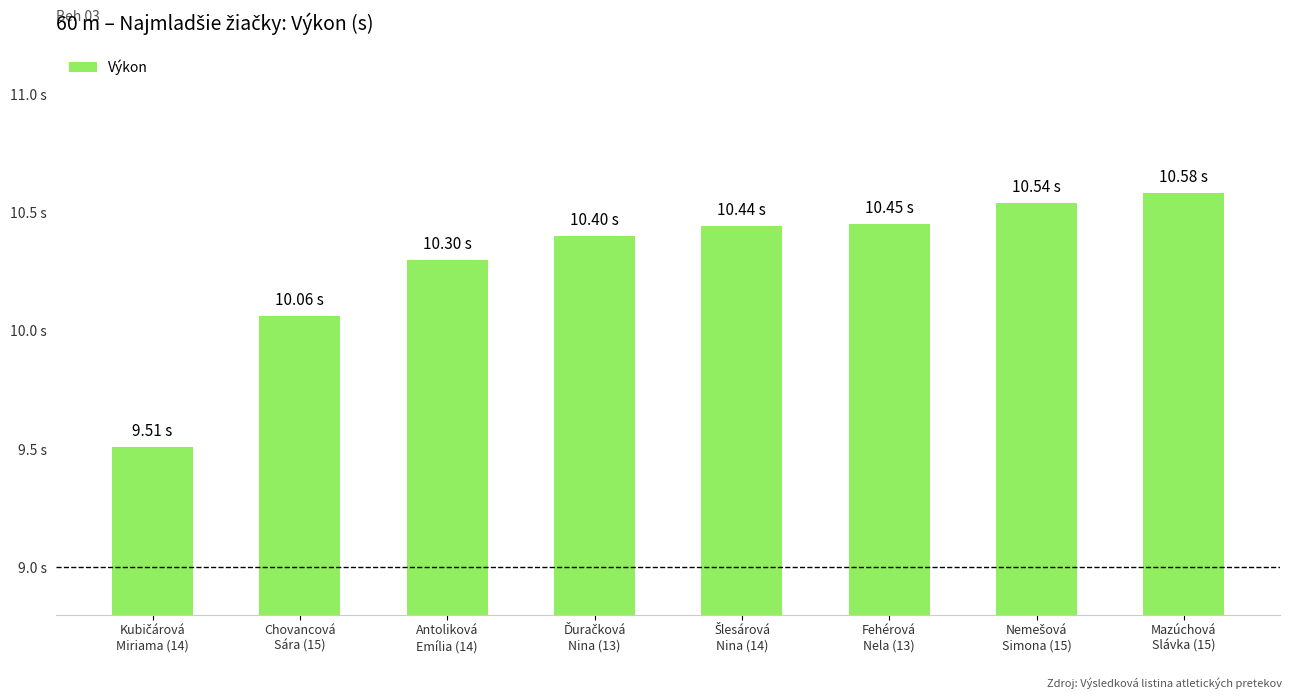

What is the greatest value displayed?

10.6